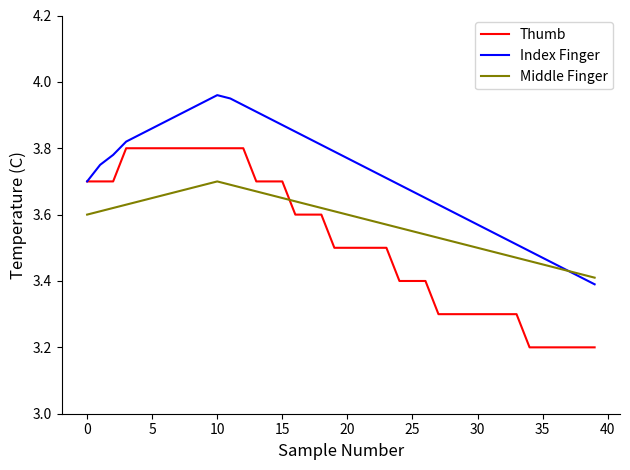

True or false: Middle Finger has more than 0 interior local peaks.

True